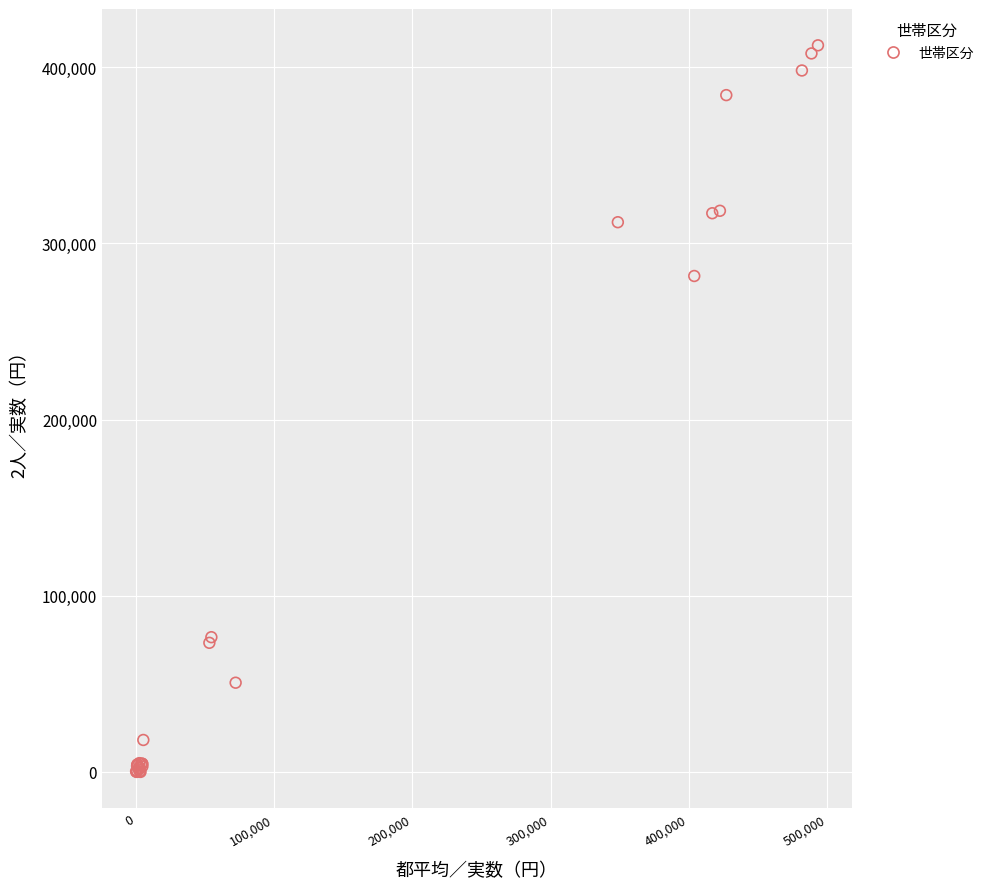

What Y value in the scatter plot is closest to 206212?

281495